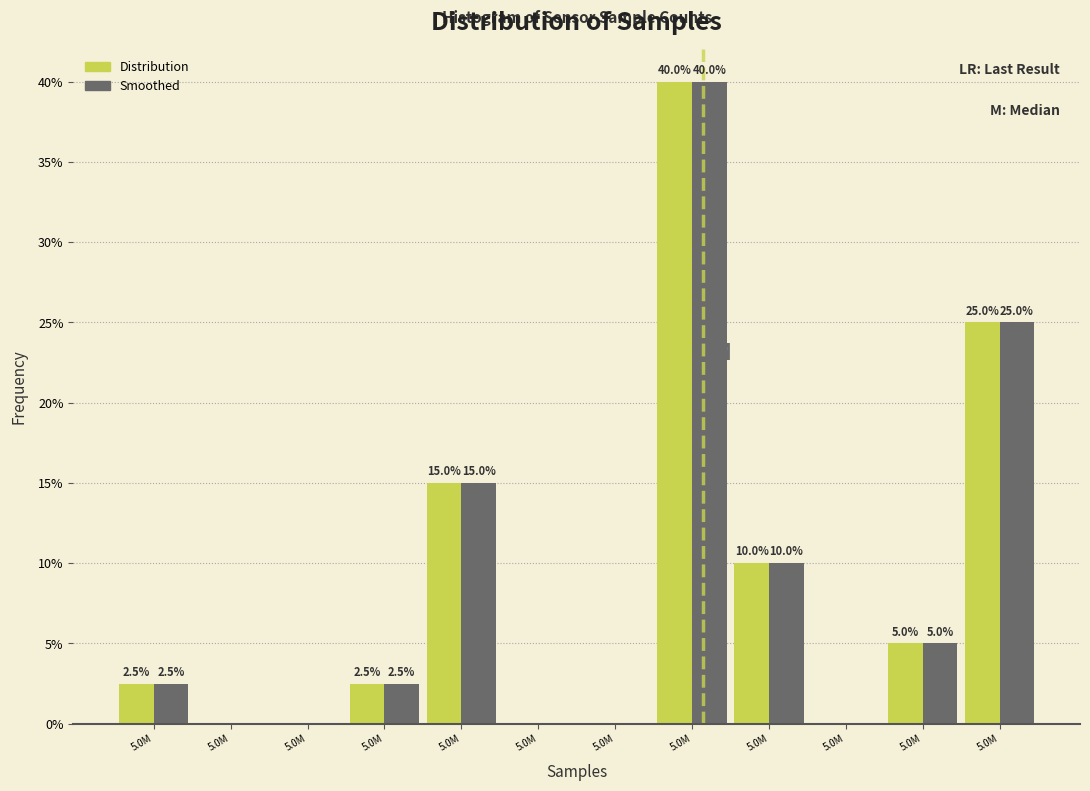

What are all the series names shown in the legend?

Distribution, Smoothed